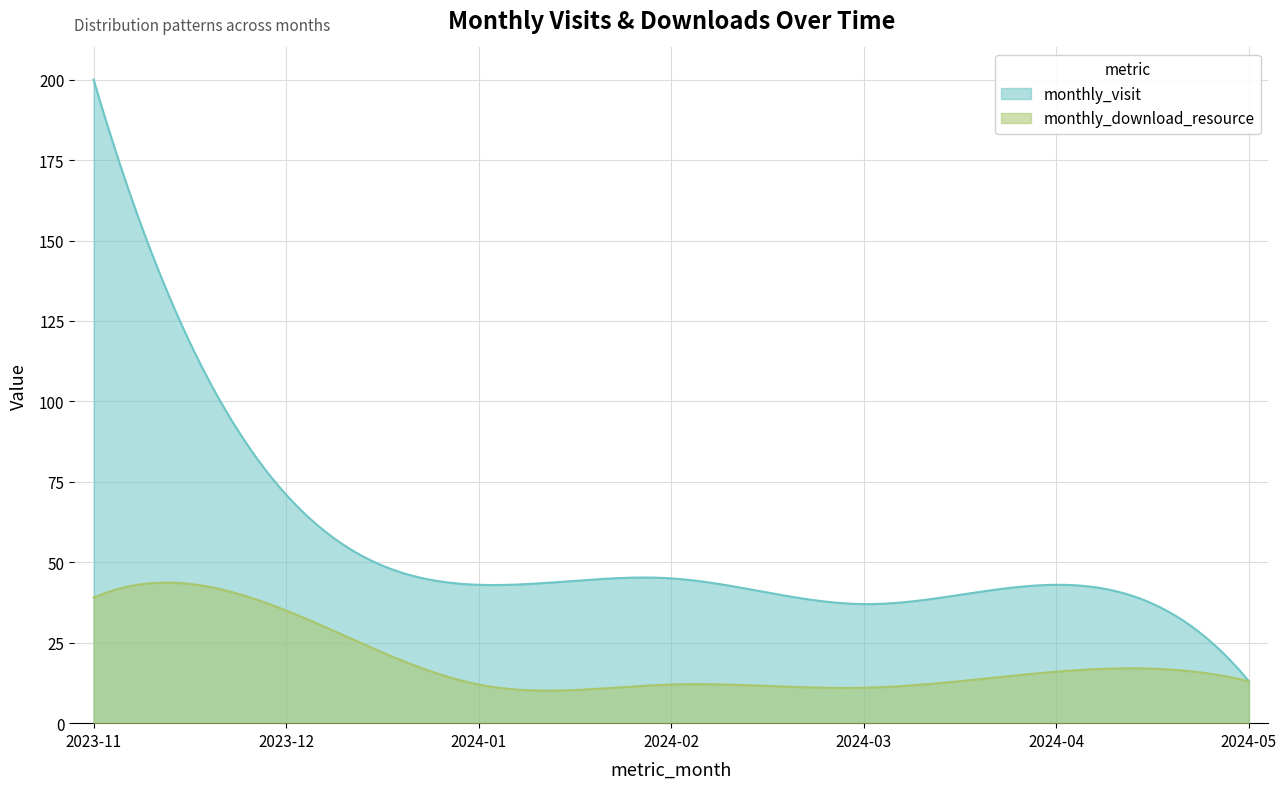

In monthly_download_resource, how many points are higher than both neighbors (excluding endpoints)?

1